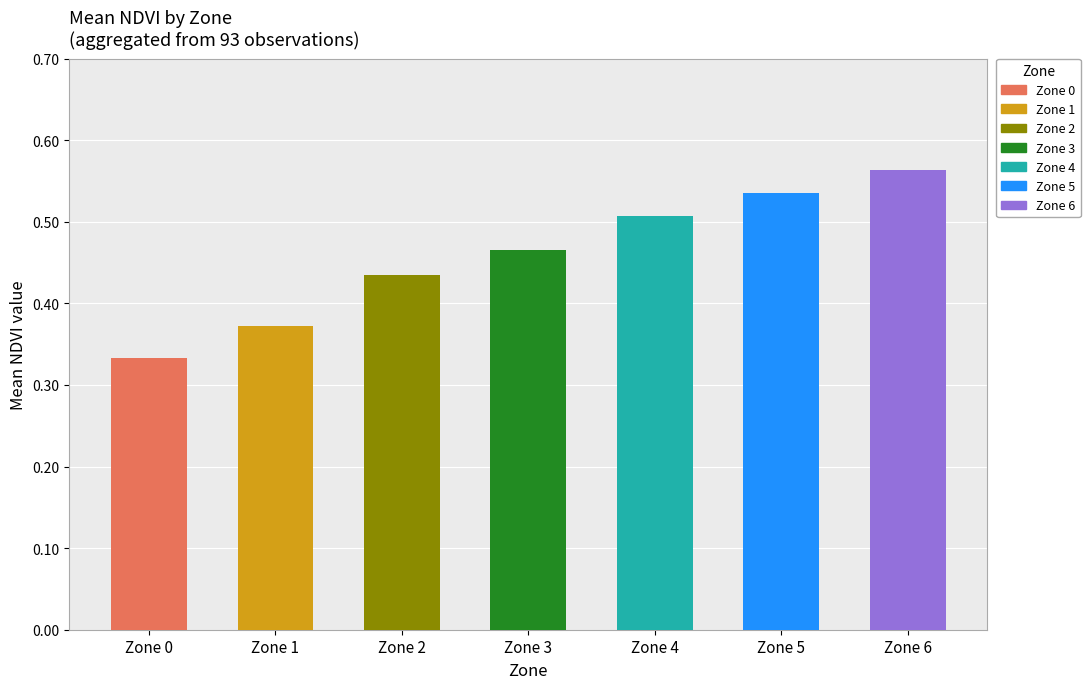

Between 5 and 1, which is larger?

5